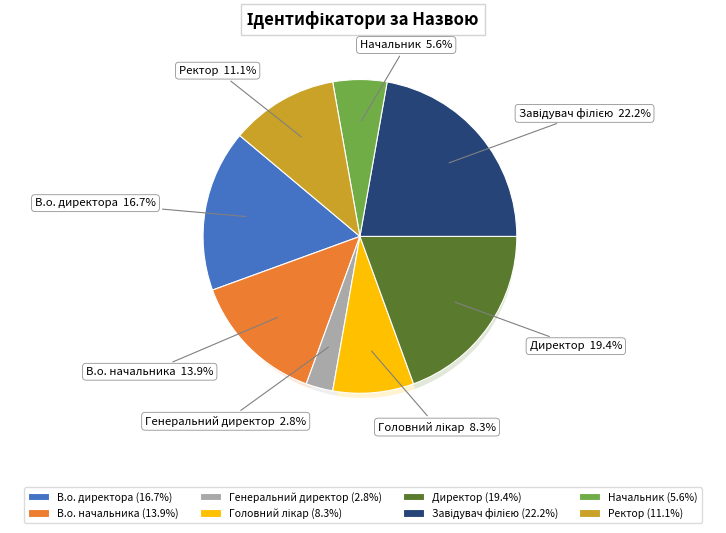

To the nearest percent, what is the difference between the largest and smallest slice percentages?

19%